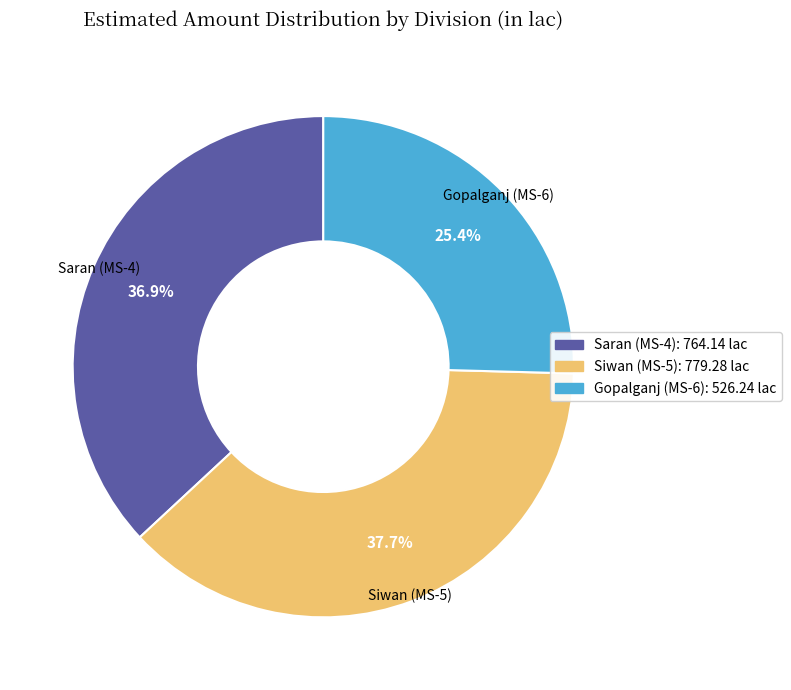

What percentage is the Gopalganj (MS-6) slice, to the nearest percent?

25%